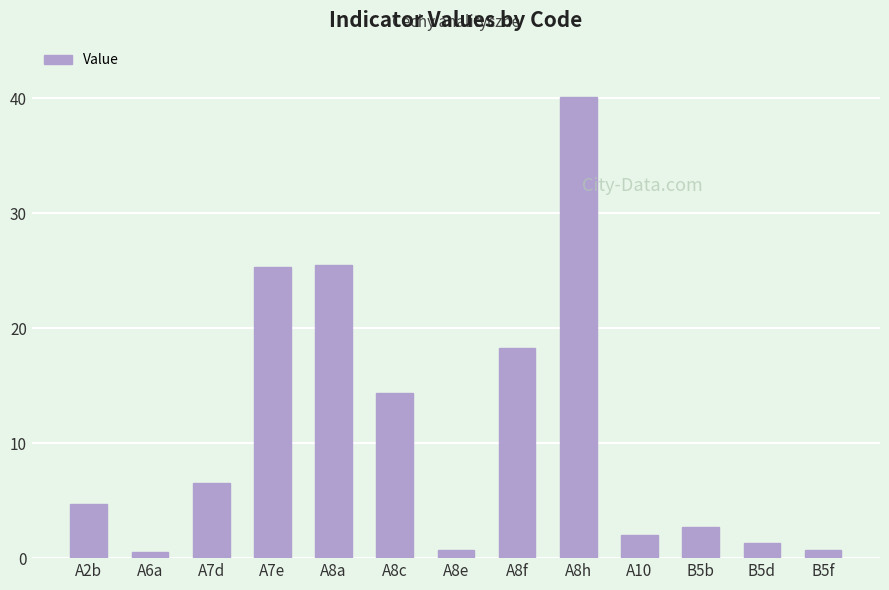

What is the difference between the maximum and minimum values?

39.6